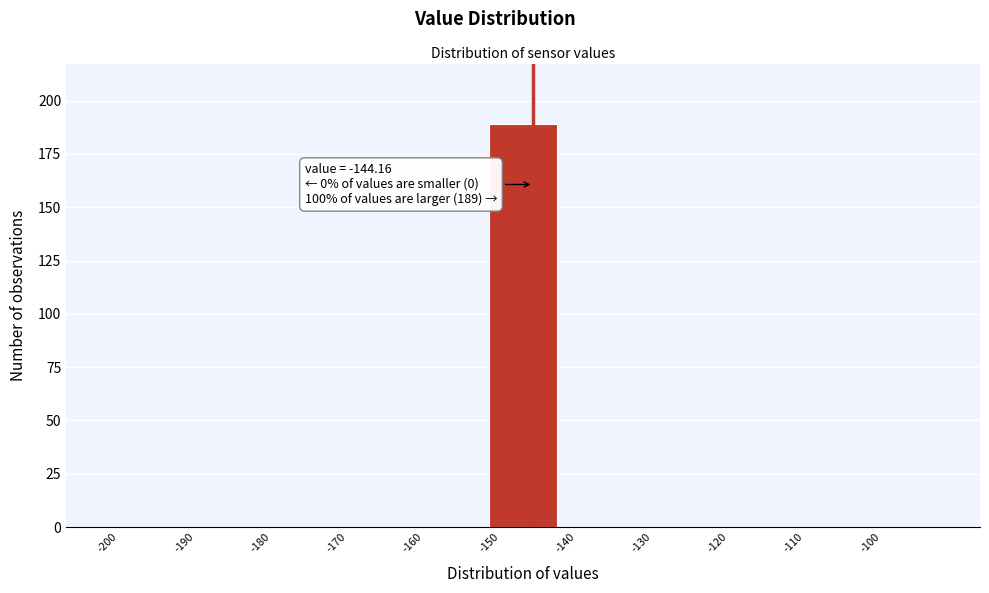

Over which range of the x-axis is the bar tallest?

-150 to -140